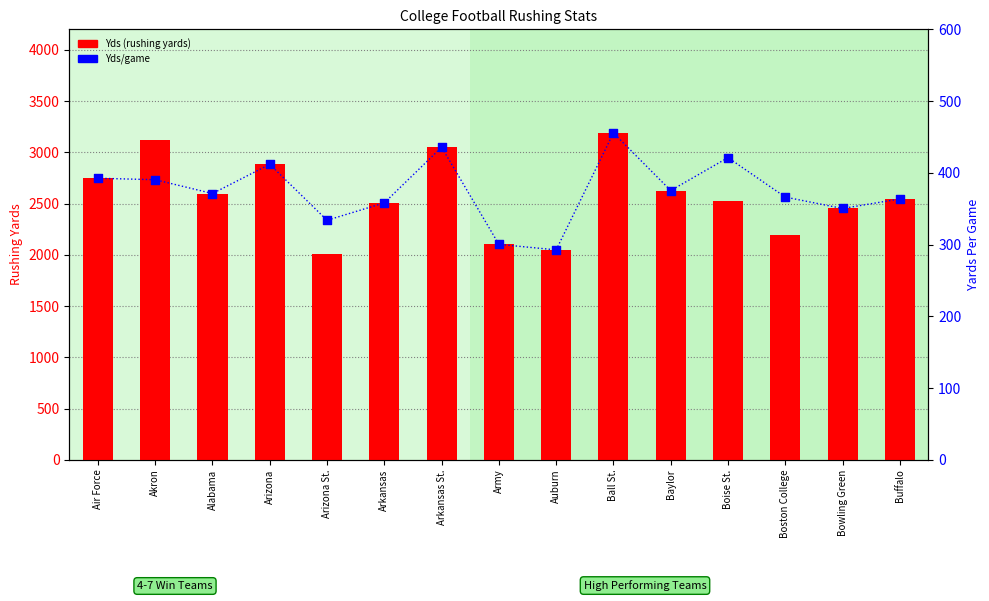

Which series has the widest spread of Y values?

Yds (rushing yards)